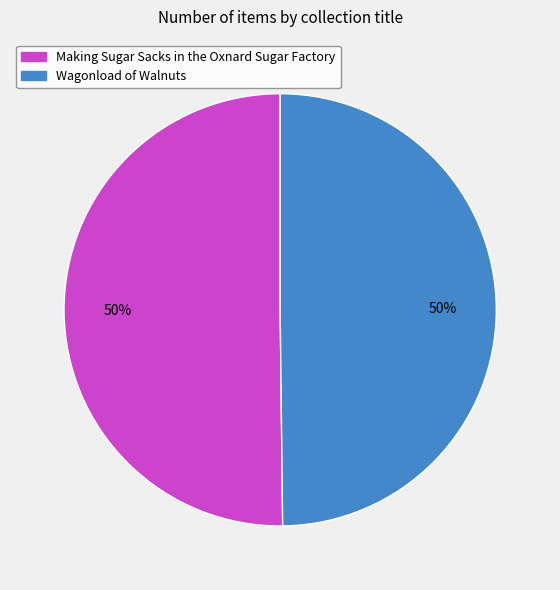

Combined, do Wagonload of Walnuts and Making Sugar Sacks in the Oxnard Sugar Factory account for over 50%?

Yes